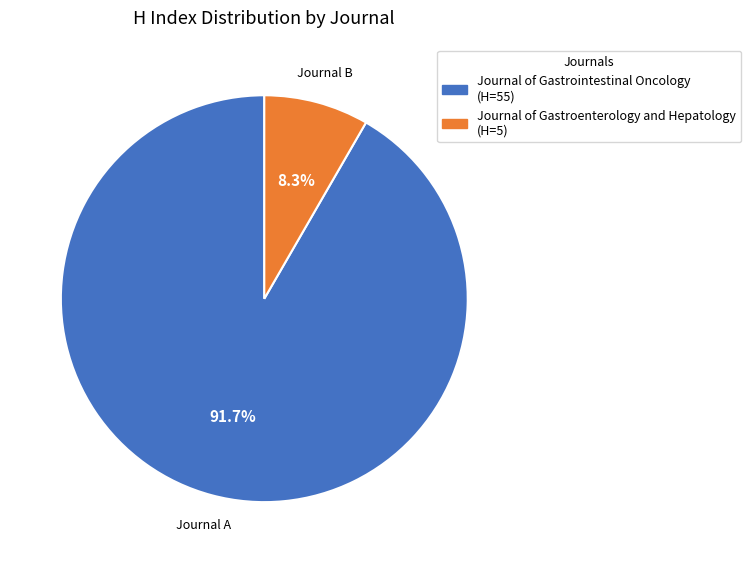

To the nearest percent, what is the combined percentage of Journal of Gastrointestinal Oncology and Journal of Gastroenterology and Hepatology?

100%